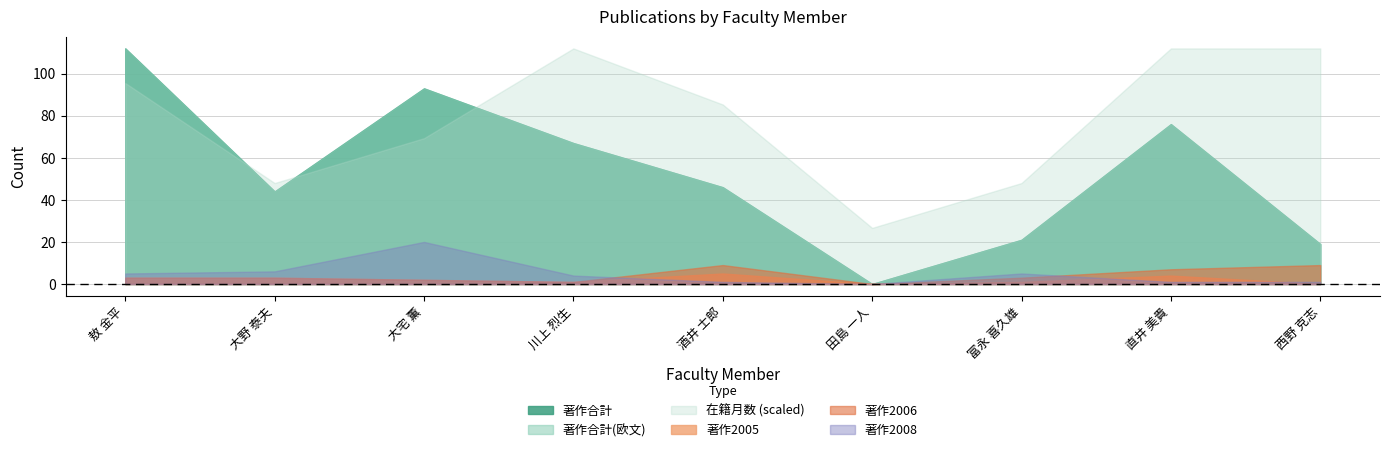

At which category does the chart reach its minimum across all series?

田島 一人